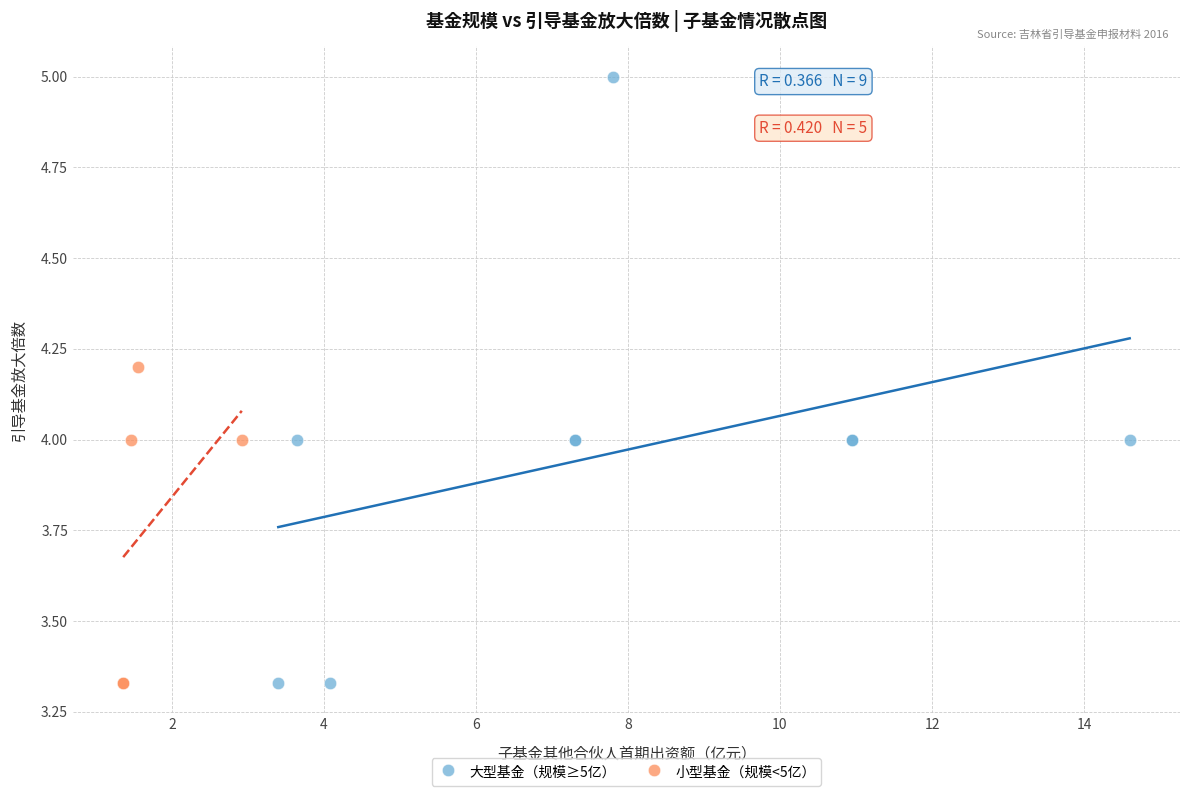

Which series has the largest Y range (max minus min)?

大型基金（规模≥5亿）